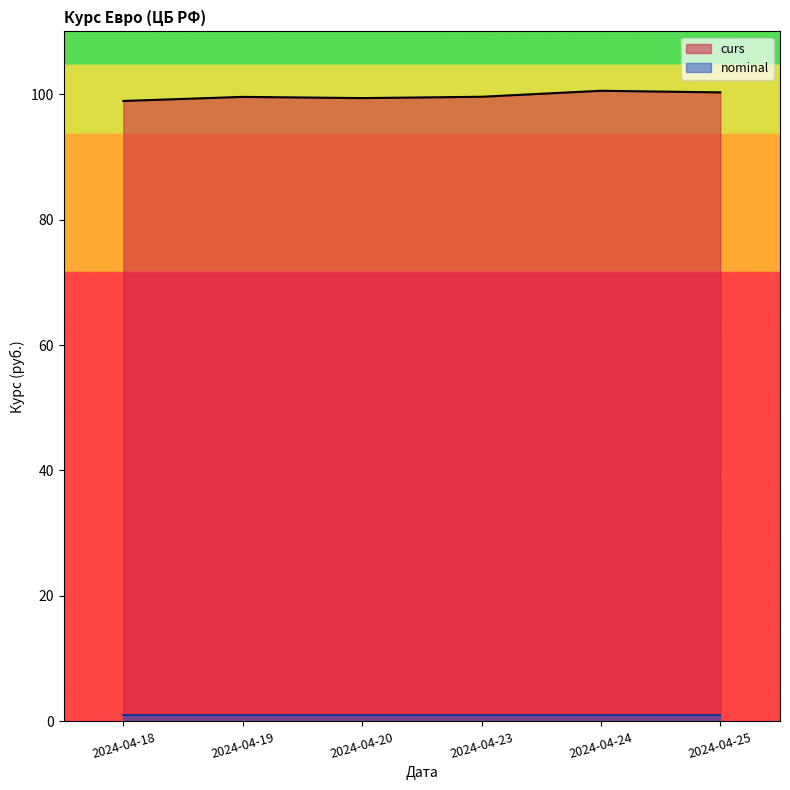

Where does the data first go above 99?

2024-04-19